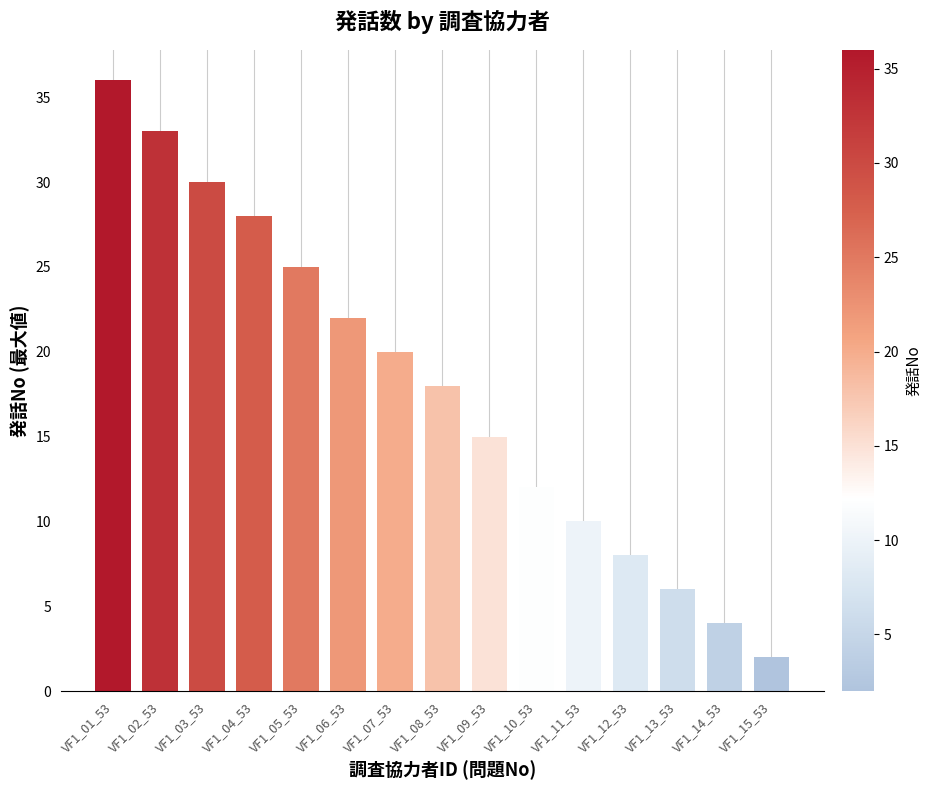

Reading right to left, transcribe all the data shown in this chart.

2	4	6	8	10	12	15	18	20	22	25	28	30	33	36